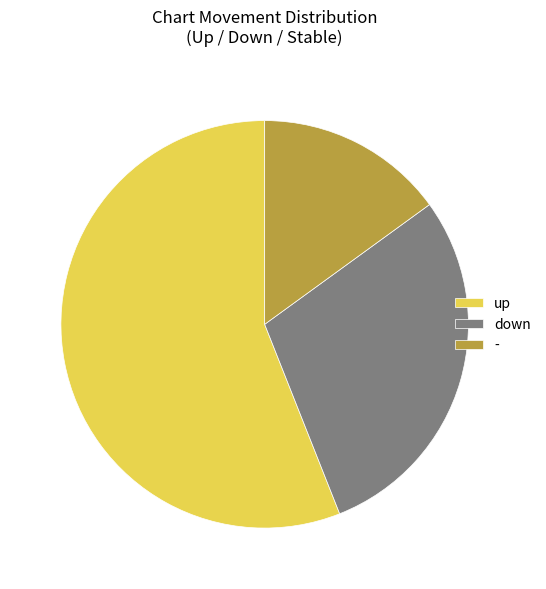

Does up account for over 50% of the chart?

Yes